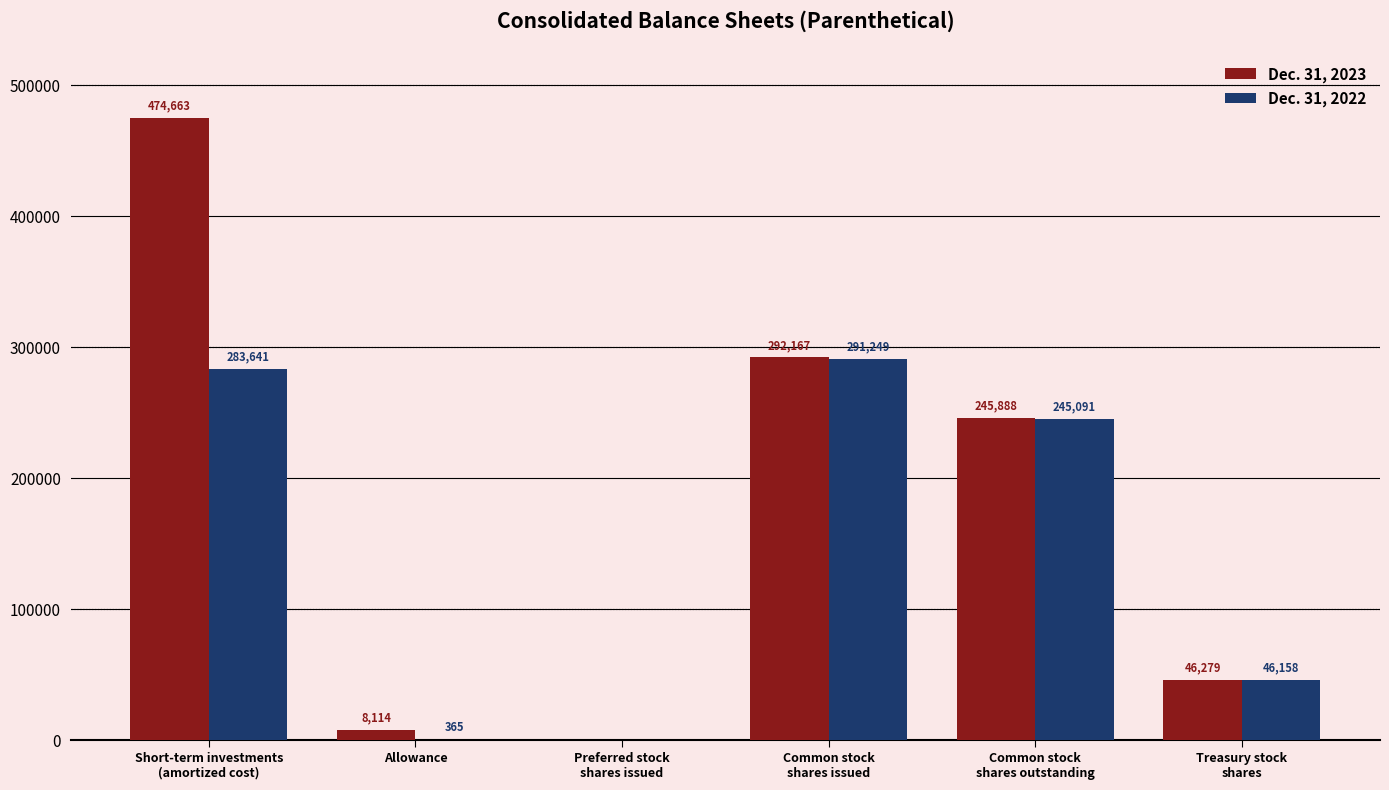

Between Allowance and Preferred stock
shares issued, which series saw the biggest shift?

Dec. 31, 2023